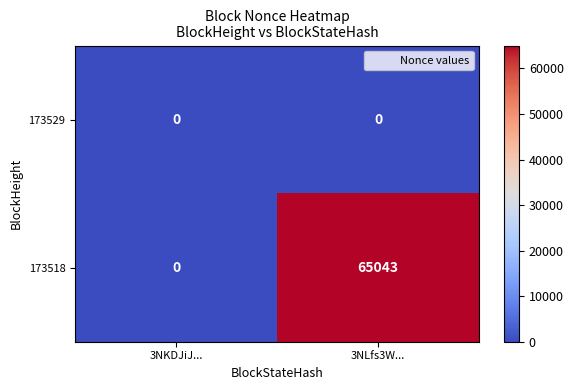

List the series in order of their peak value, lowest first.

173529, 173518